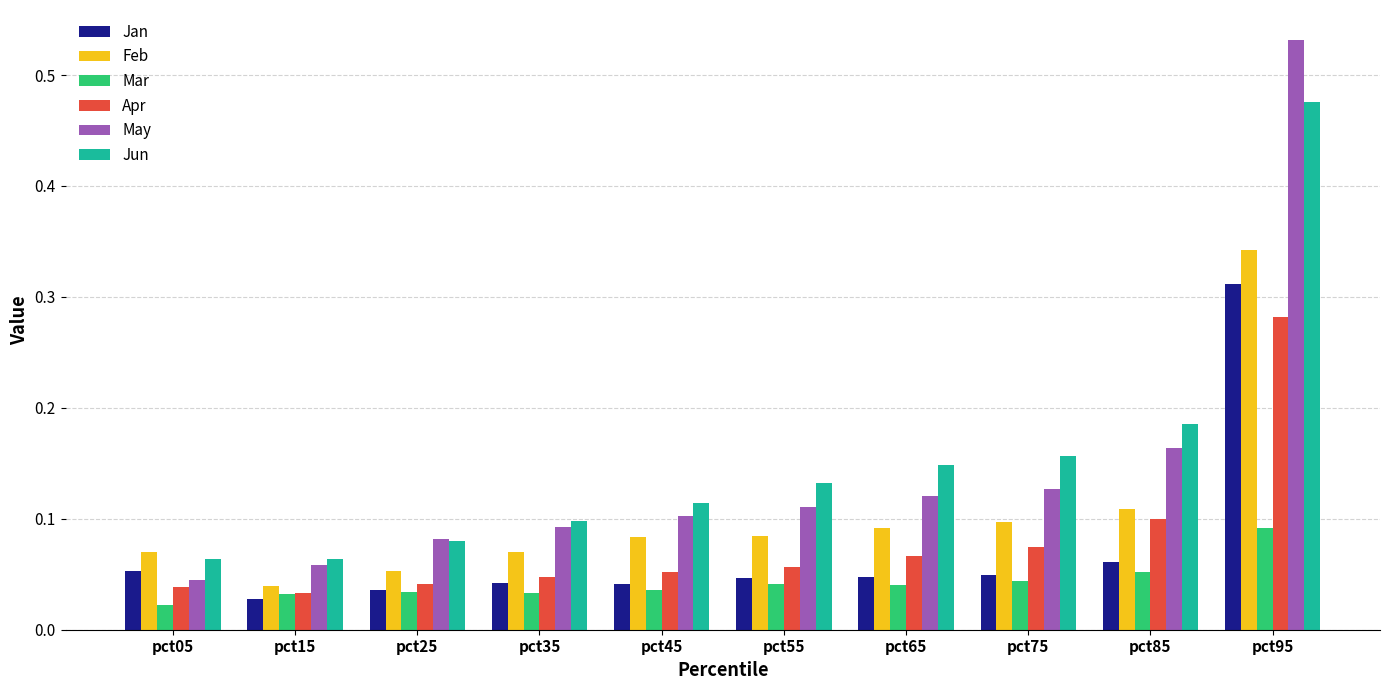

Which series has the widest spread of values?

May